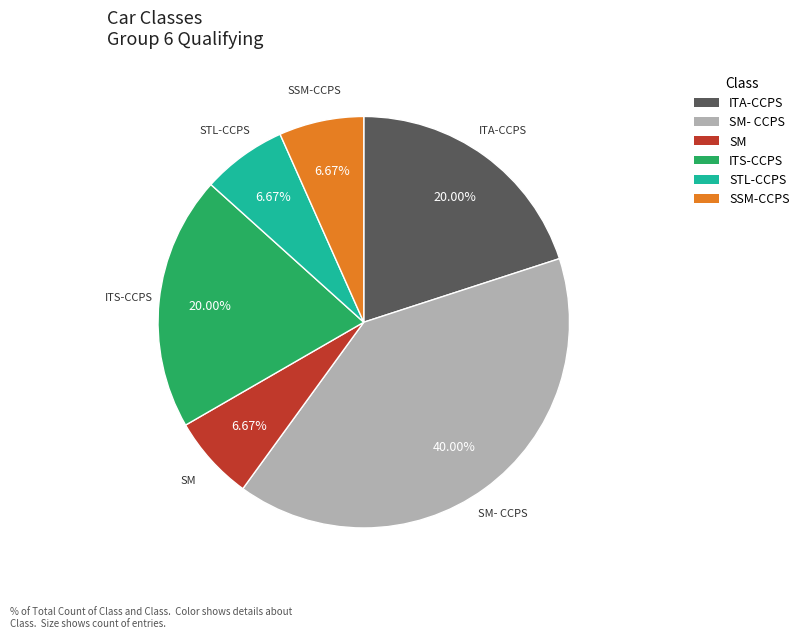

Which category has the biggest portion of the pie?

SM- CCPS